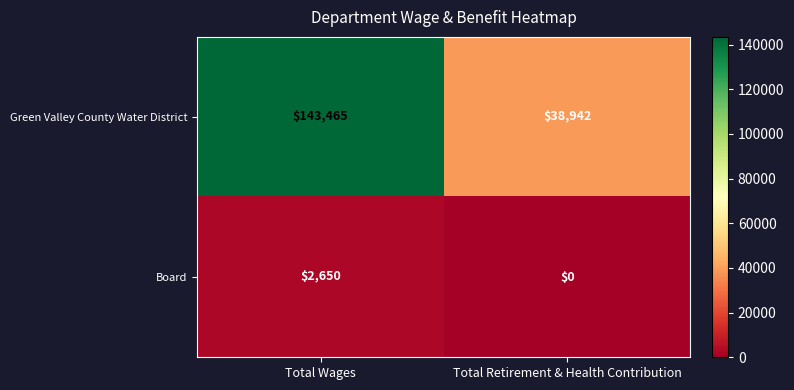

How many data points in Green Valley County Water District are less than 143465?

1